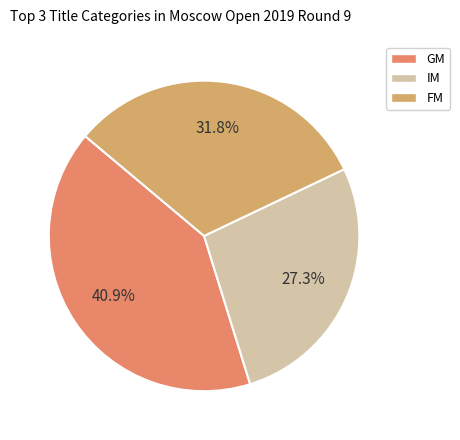

Is there a majority slice in this chart?

No